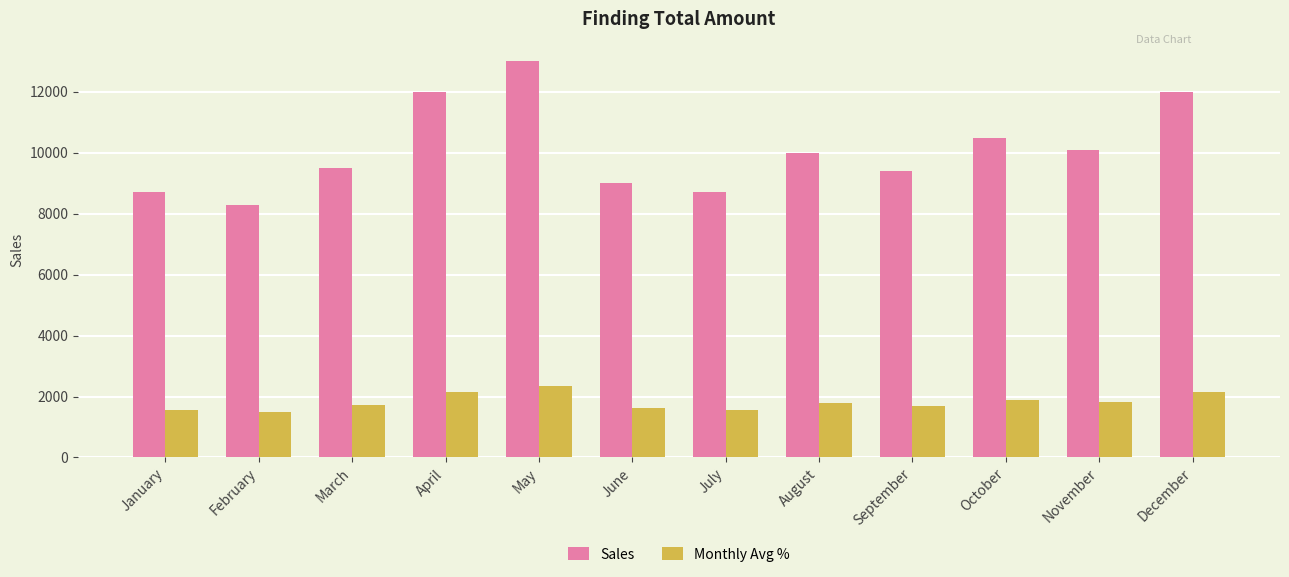

What is the minimum value shown in the chart?

1494